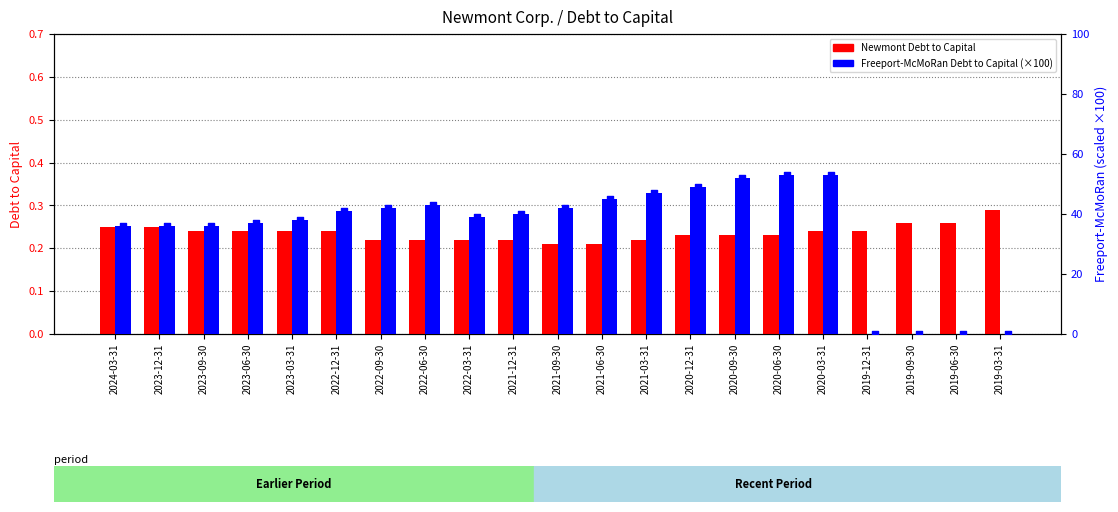

Is the value of Freeport-McMoRan Debt to Capital at 2021-03-31 greater than the value of Newmont Debt to Capital at 2019-06-30?

Yes